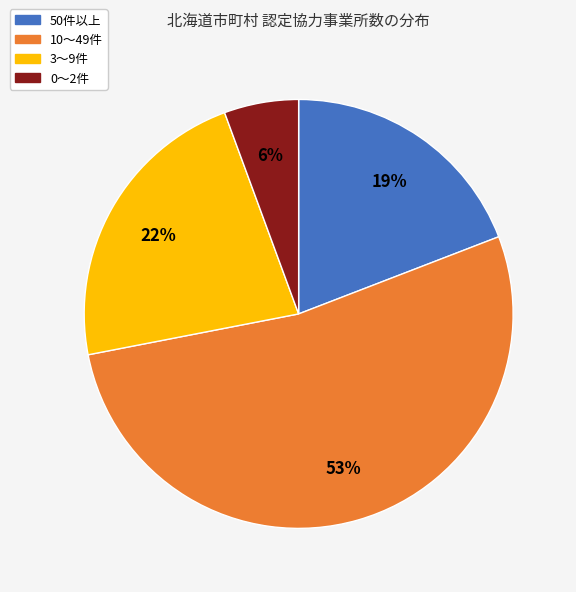

To the nearest percent, what is the difference between the largest and smallest slice percentages?

47%